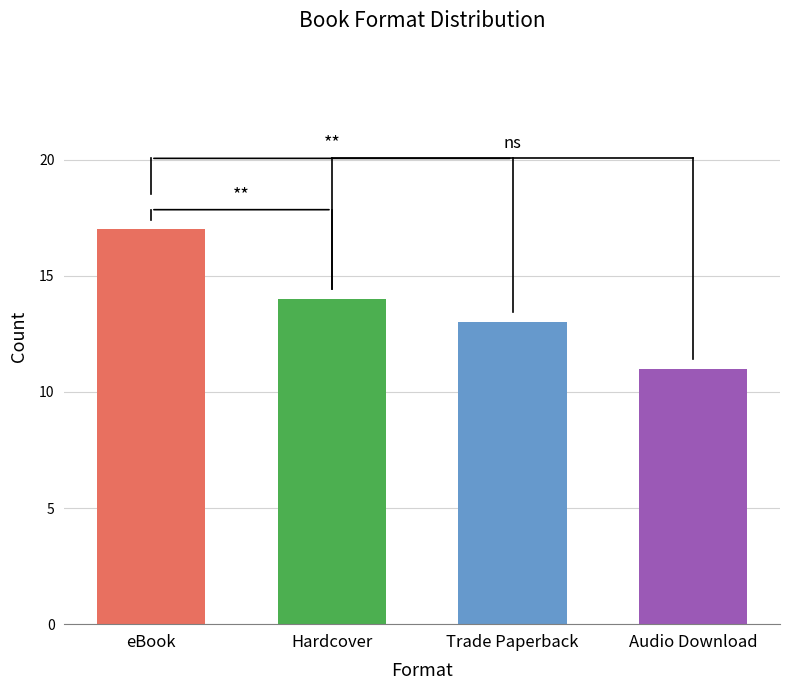

True or false: the data shows 7 at Hardcover.

False